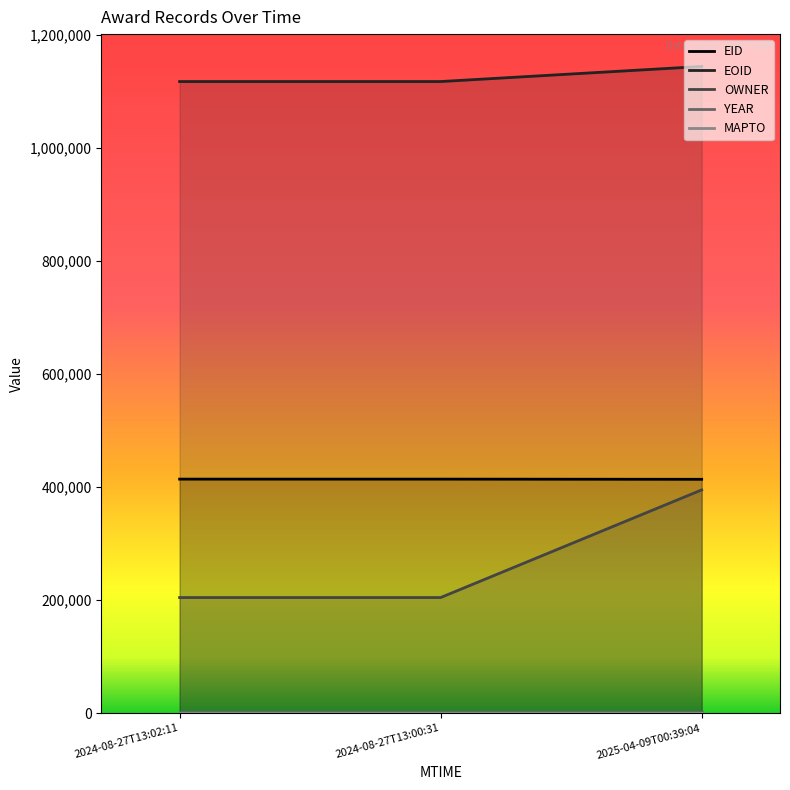

Between 2024-08-27T13:02:11 and 2025-04-09T00:39:04, which is larger?

2024-08-27T13:02:11